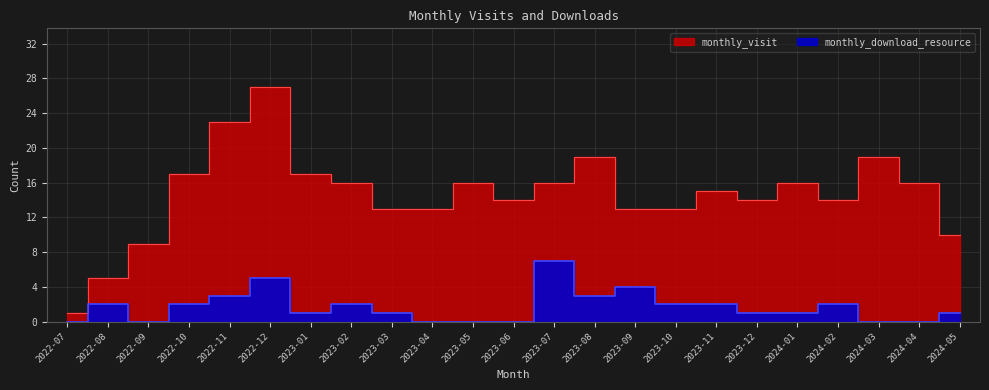

What value does the monthly_download_resource series have at 2022-08?

2